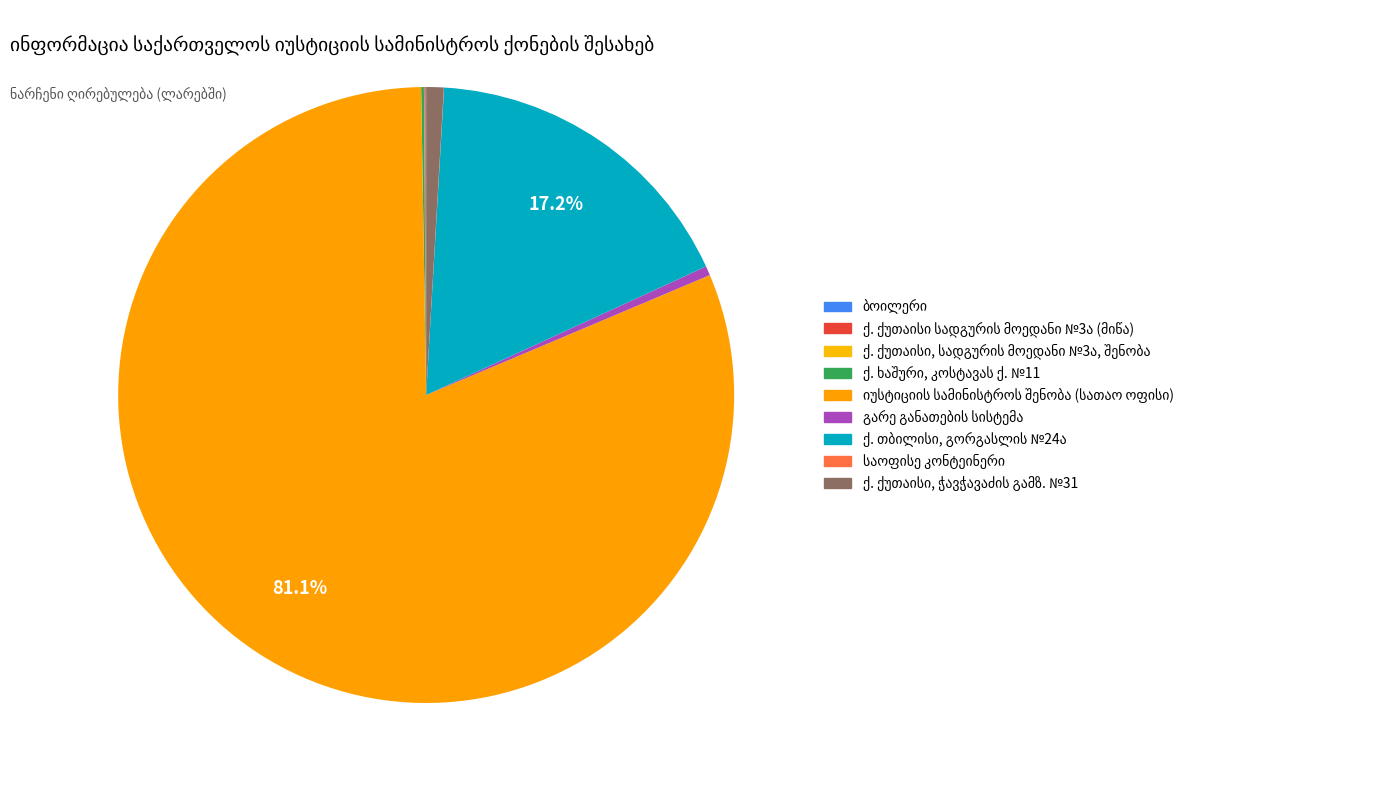

Which slice is the smallest?

საოფისე კონტეინერი